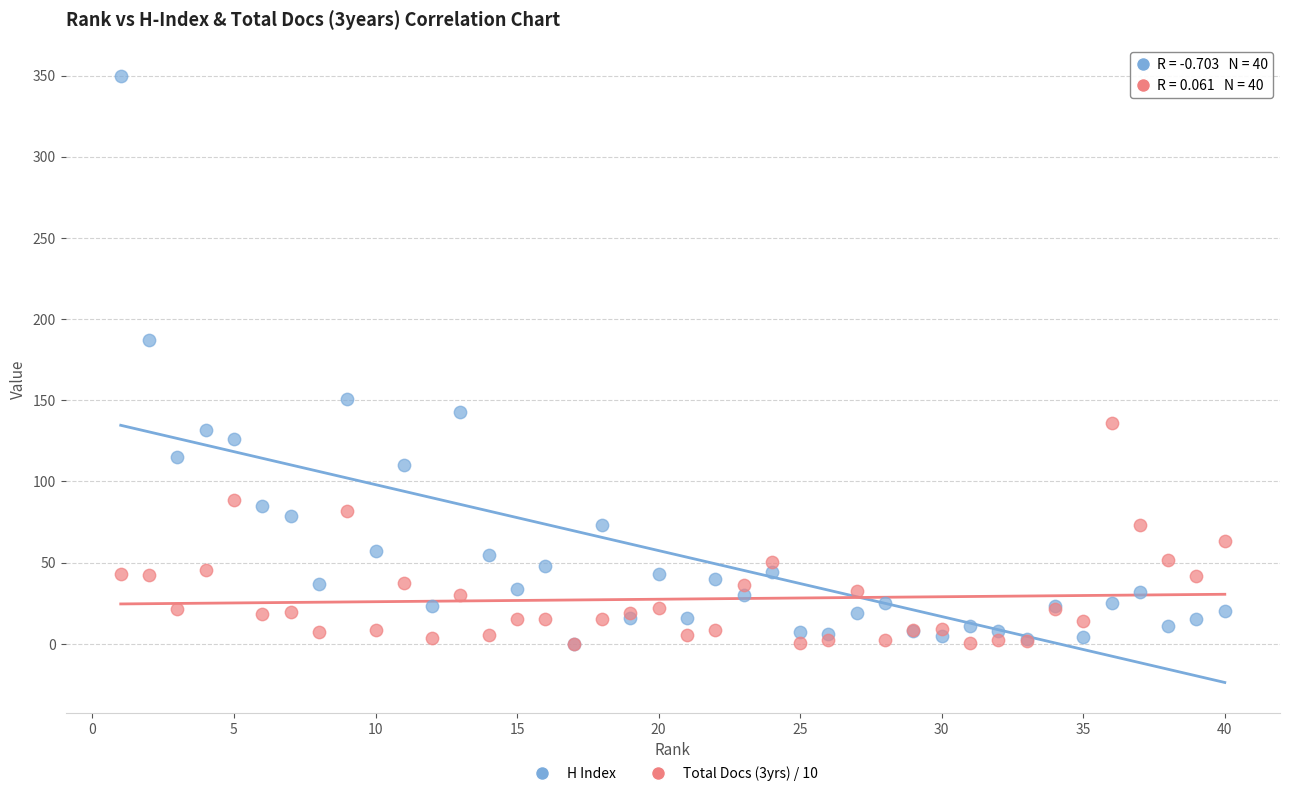

Which series has the widest spread of Y values?

H Index